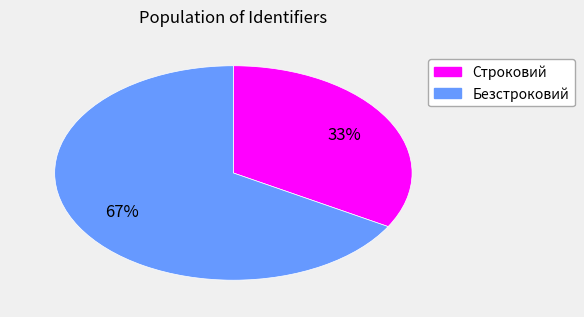

Does Безстроковий represent more than half of the total?

Yes